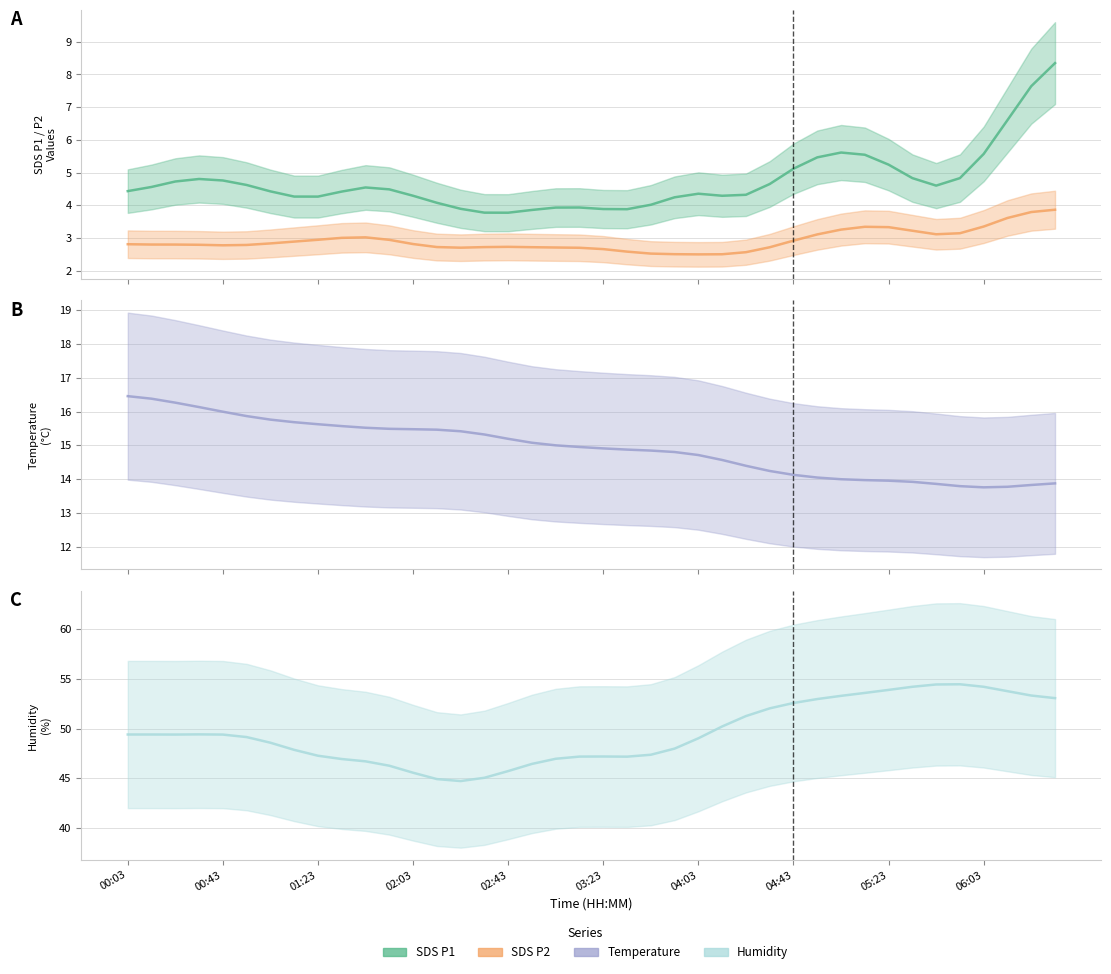

What is the sum of the SDS_P1 values at 29 and 39?

13.8